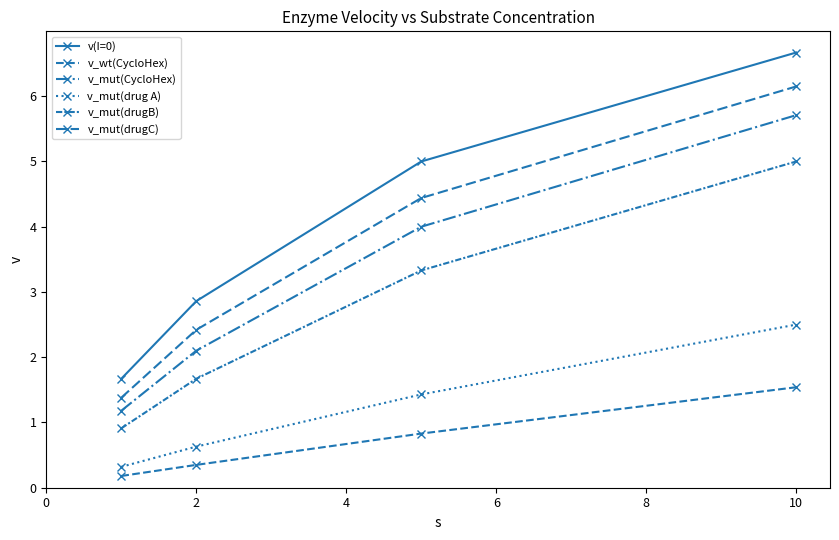

Is this an area chart (filled region under the line)?

No